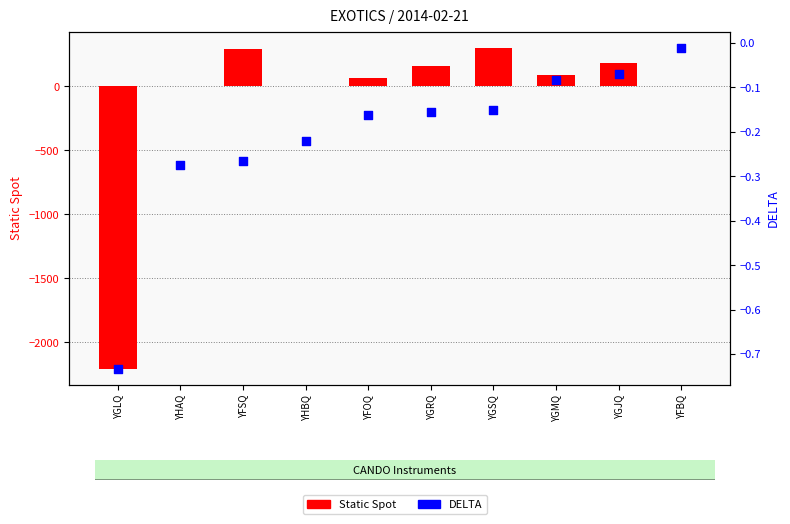

Which series reaches the maximum Y coordinate?

Static Spot